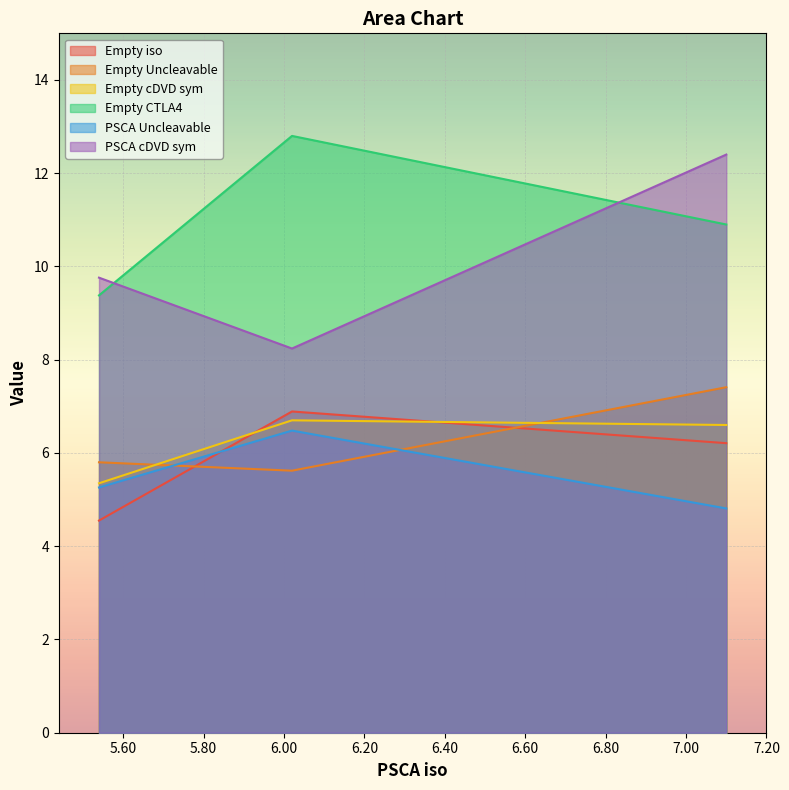

At which category is the sum across all series the highest?

7.1